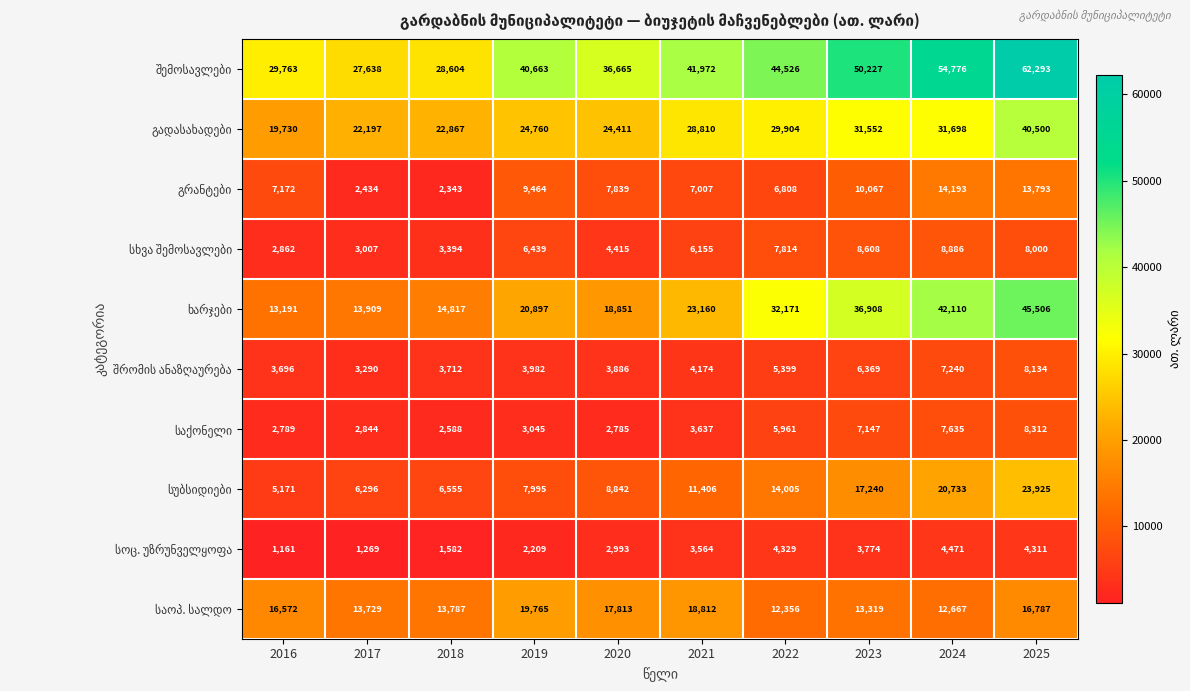

What is the total value across all series at 2017?

96613